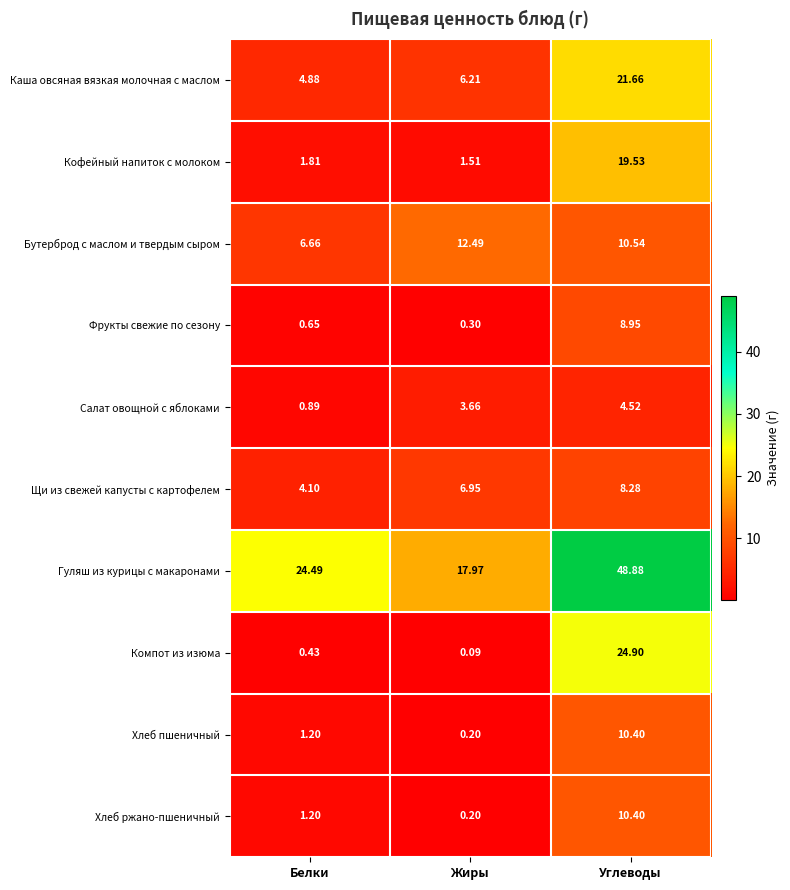

At which label does Каша овсяная вязкая молочная с маслом first exceed 6?

Жиры